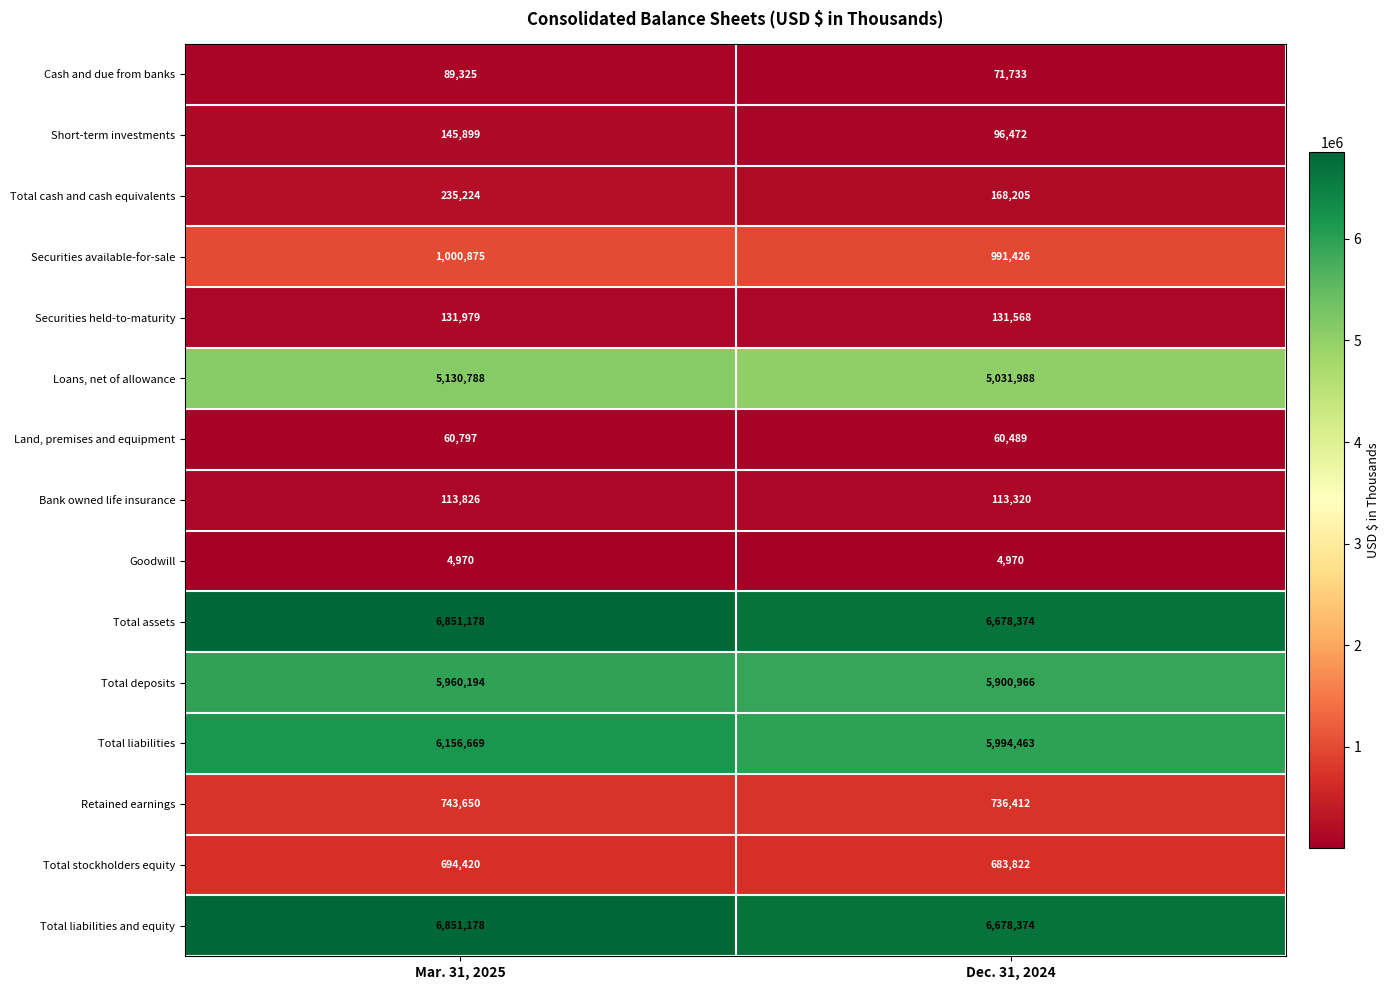

What is the spread (max minus min) of values at Dec. 31, 2024?

6673404